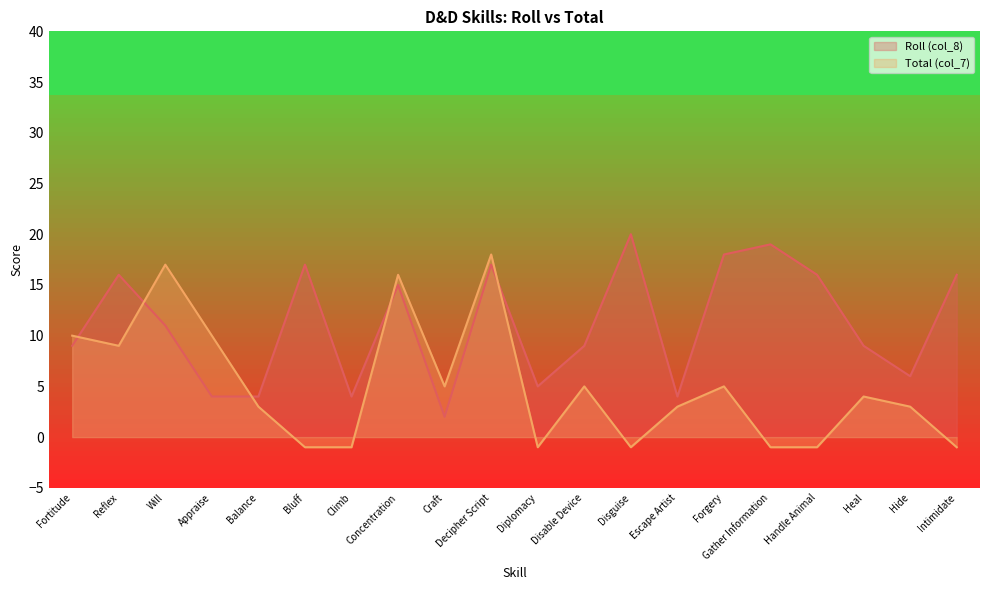

What is the average value of the Total (col_7) series?

5